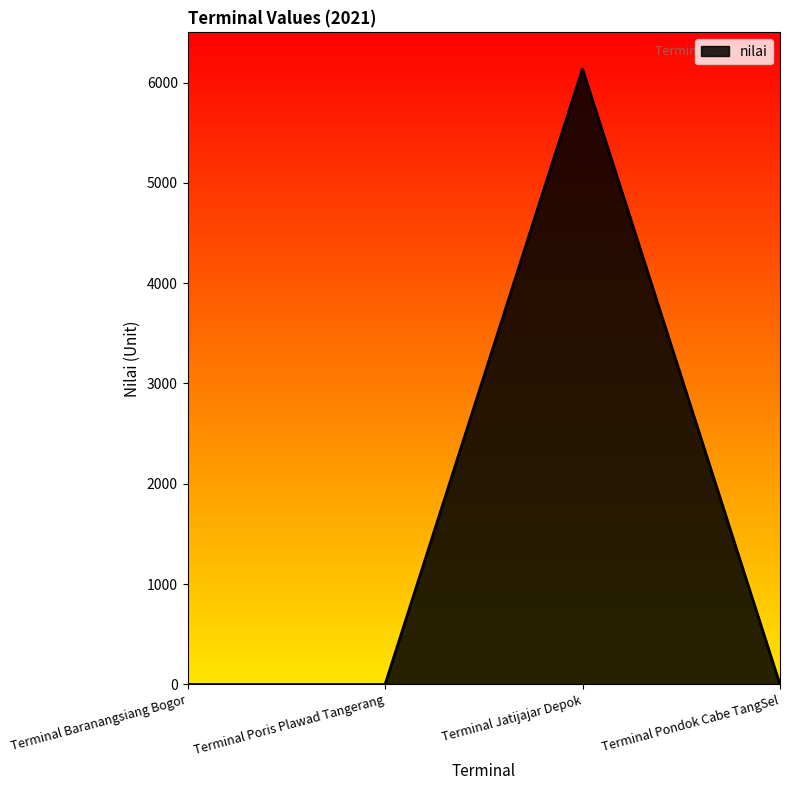

The chart shows a value of 0 at Terminal Baranangsiang Bogor. True or false?

True